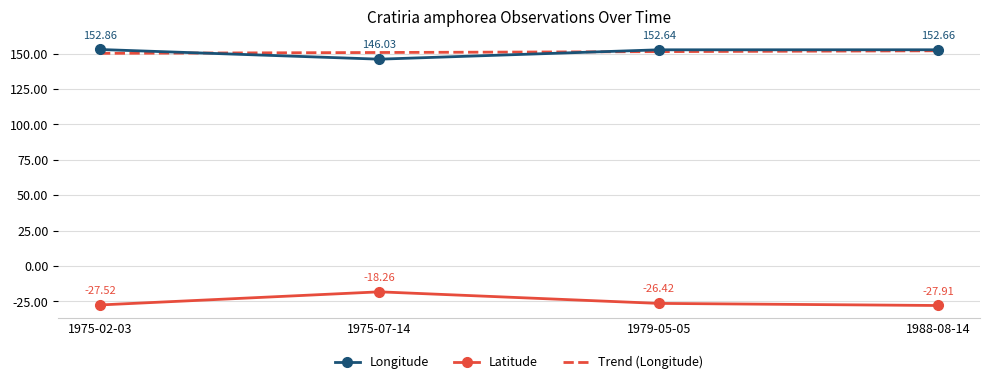

In Latitude, how many points are higher than both neighbors (excluding endpoints)?

1